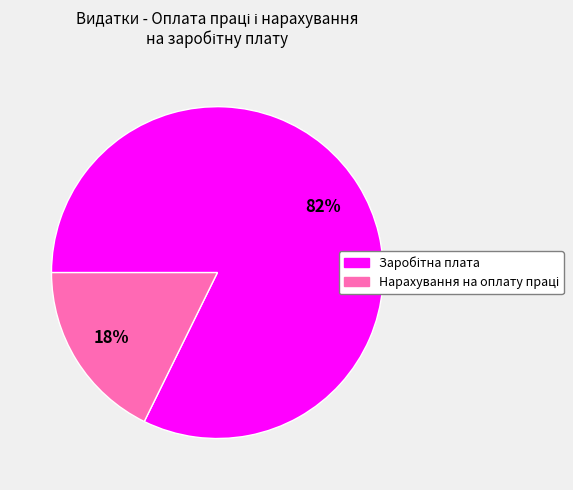

Do Нарахування на оплату праці and Заробітна плата together represent more than half of the pie?

Yes